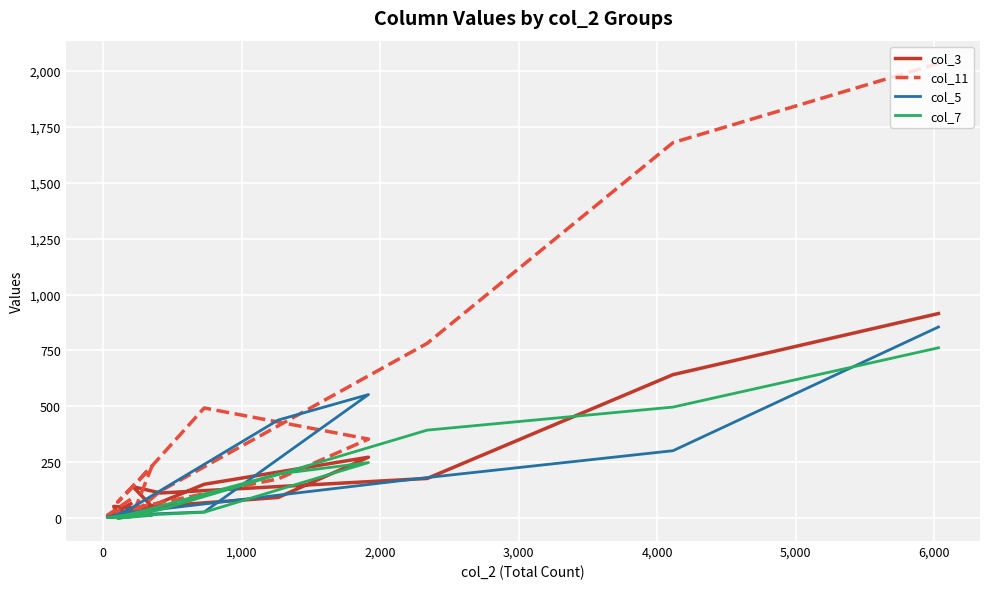

List the series in order of their peak value, lowest first.

col_7, col_5, col_3, col_11